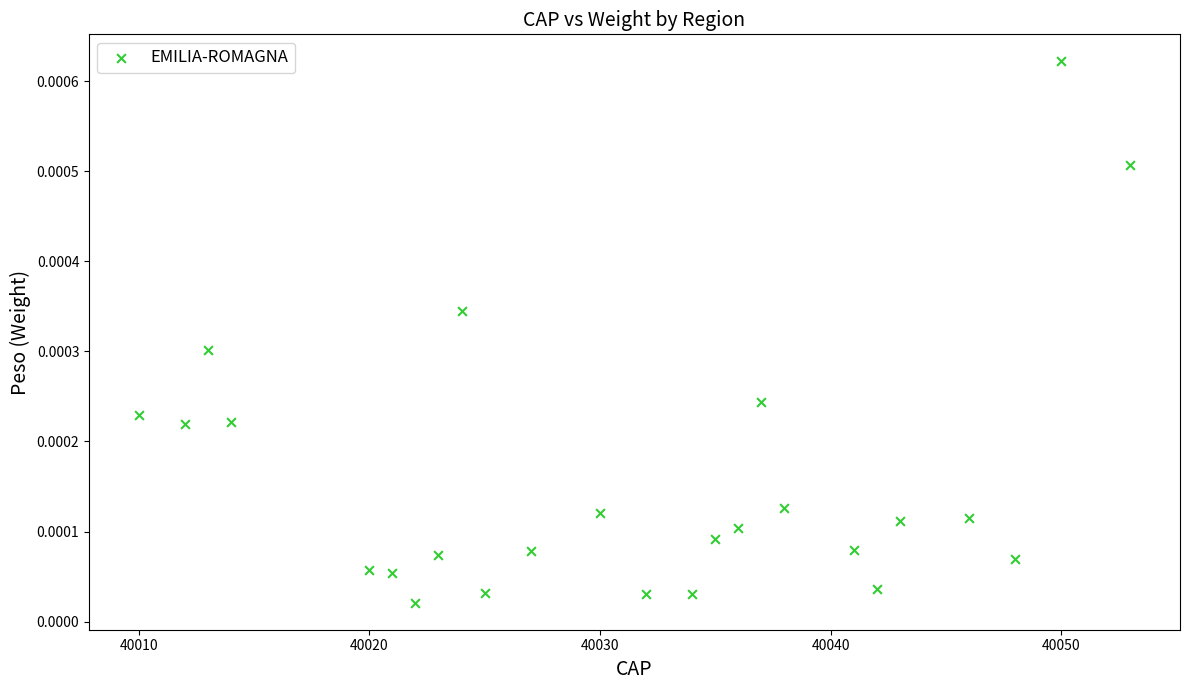

What is the range of X values (max minus min)?

43.0